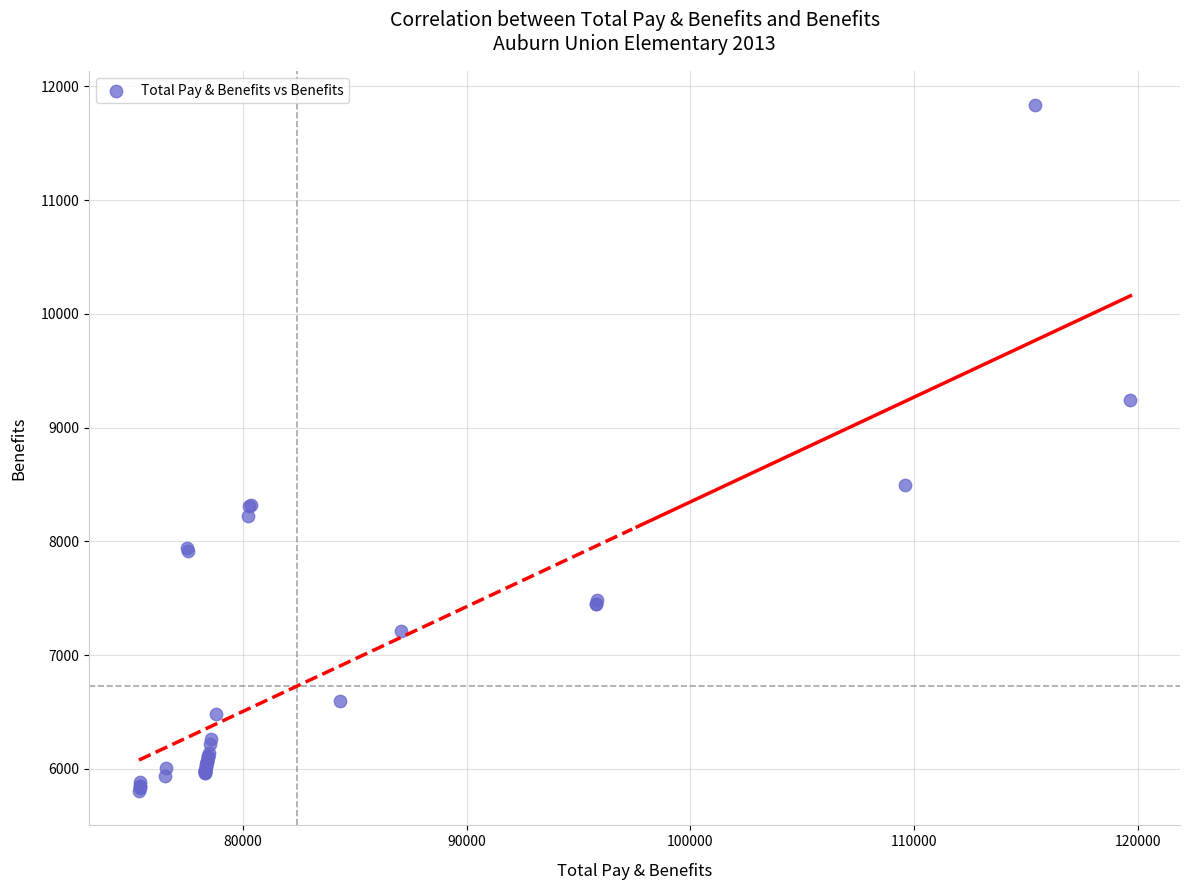

What Y value in the scatter plot is closest to 8819?

8499.9